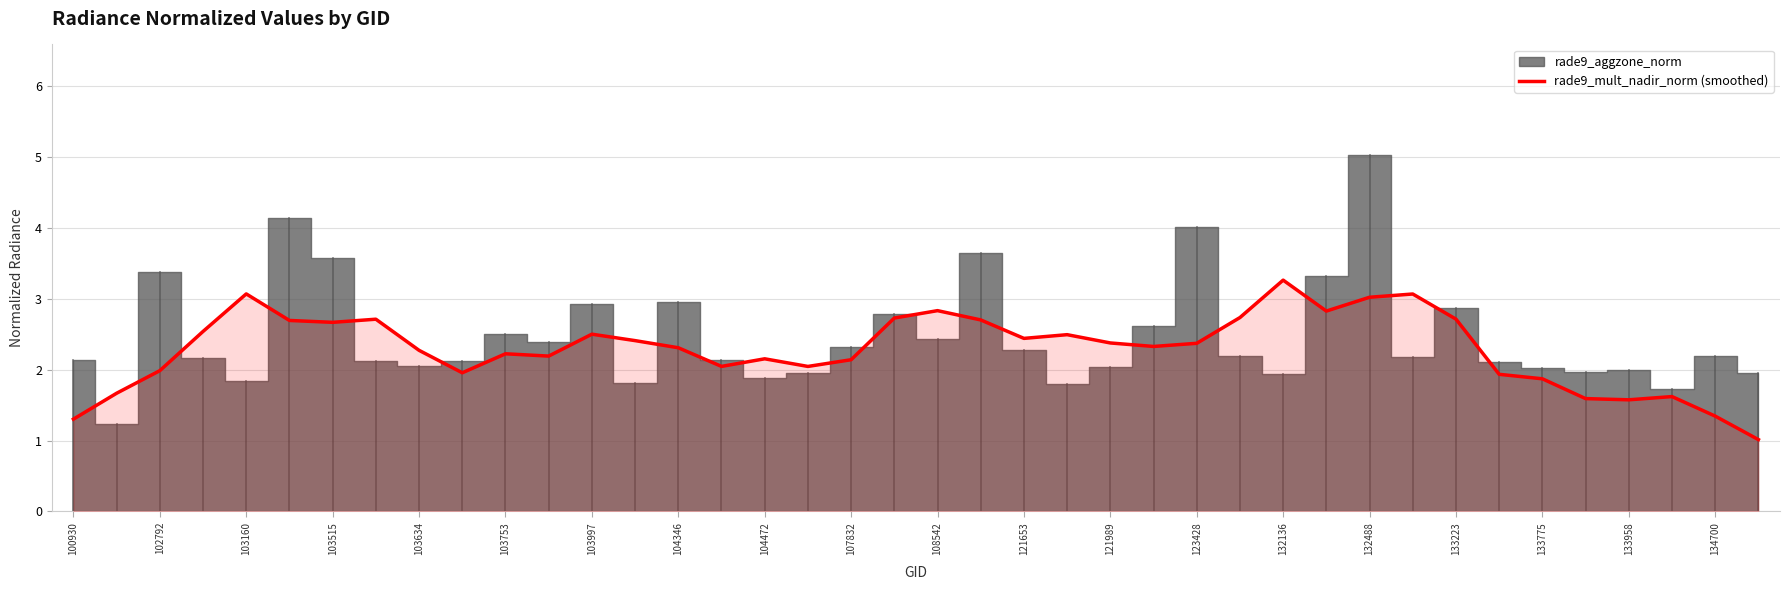

How many points are lower than both their immediate neighbors (excluding endpoints)?

9